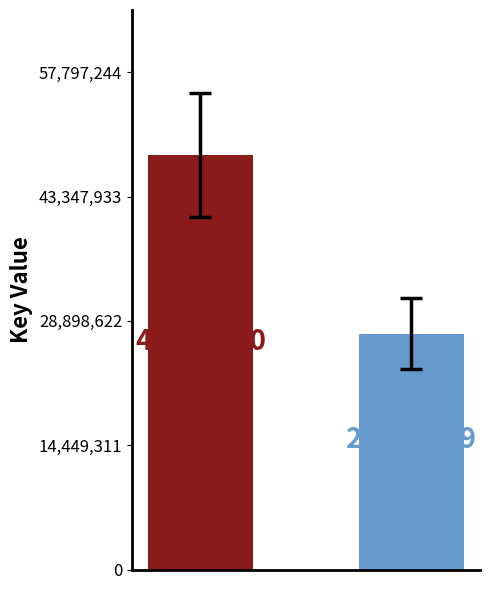

What is the smallest value displayed?

27406299